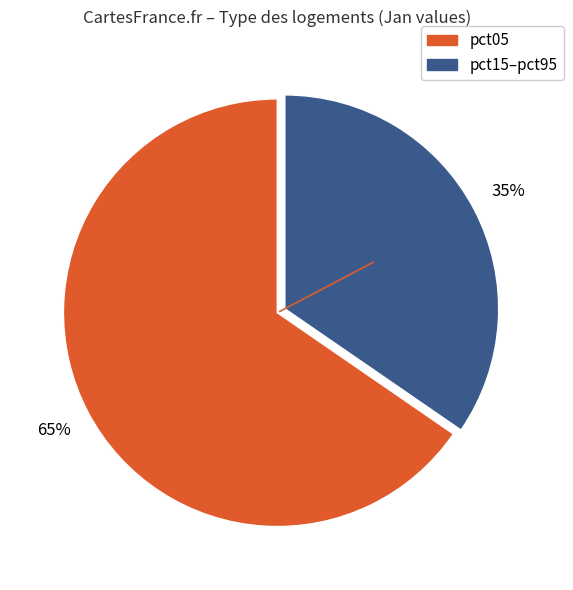

Does any single category account for the majority?

Yes